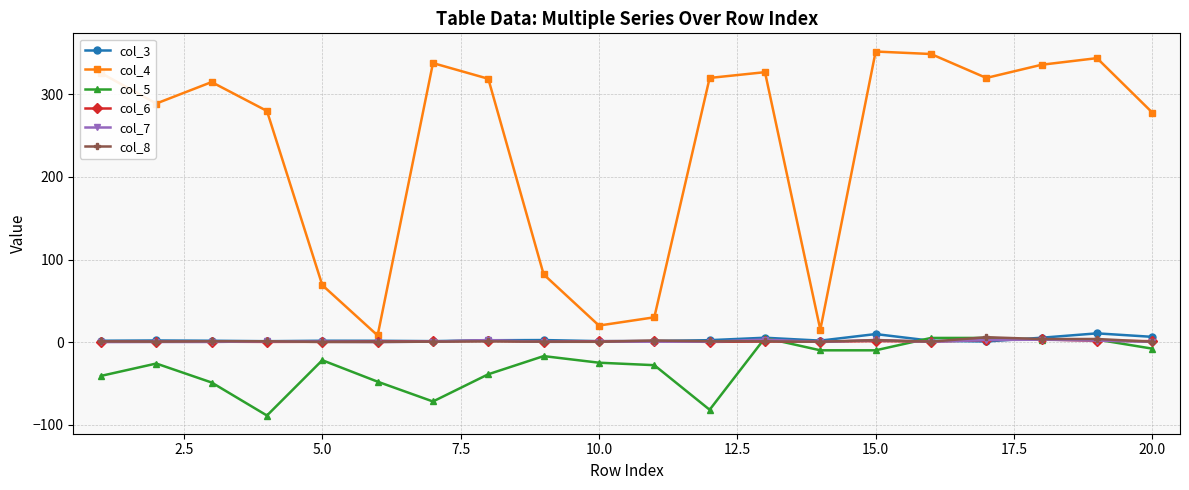

Which series has the widest spread of values?

col_4